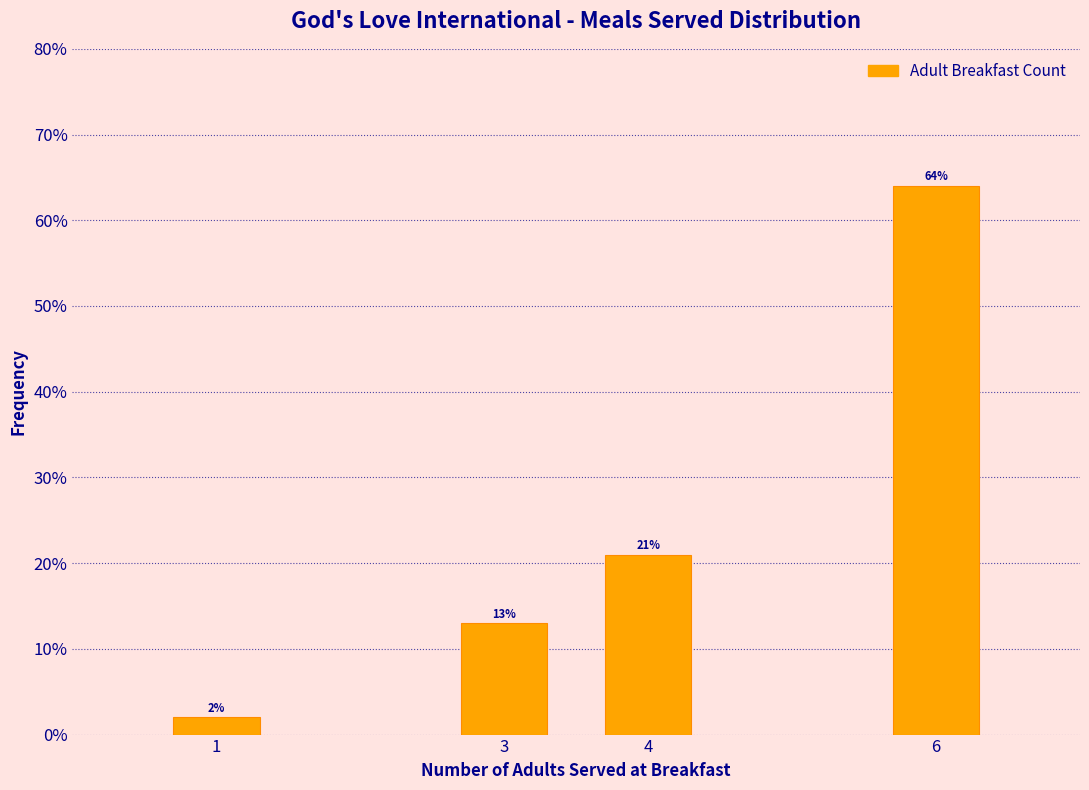

Reading left to right, what are all the values shown in this chart?

1=2	3=13	4=21	6=64